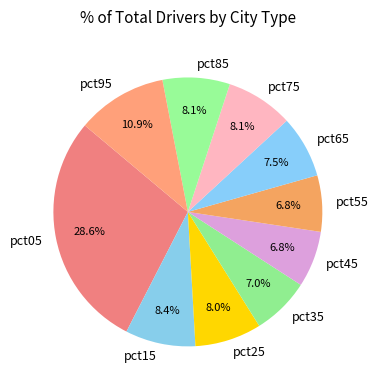

Which slice is the largest?

pct05